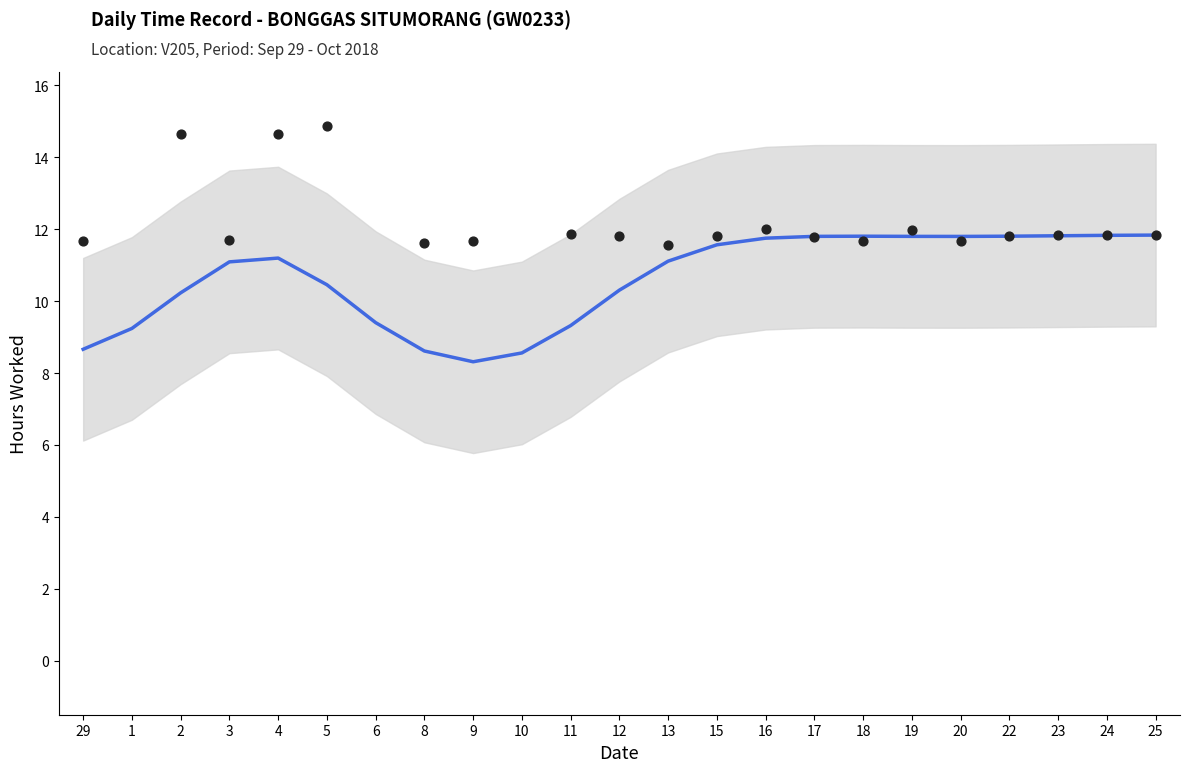

Which has a higher value, 10 or 9?

10